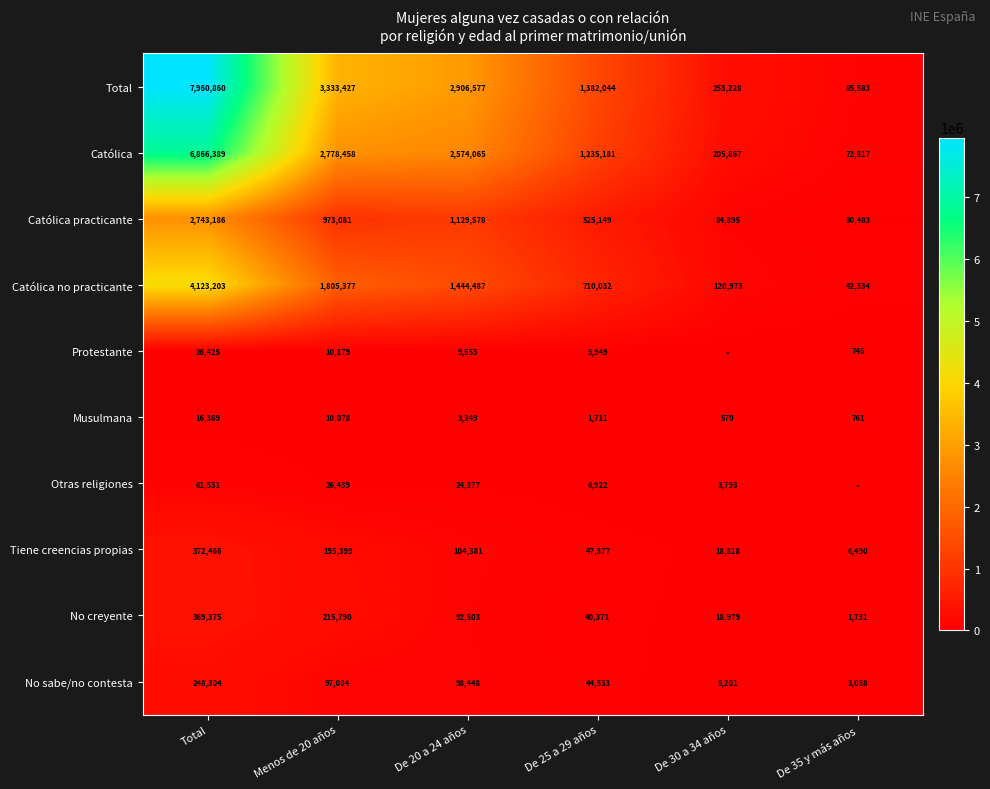

What is the spread (max minus min) of values at Menos de 20 años?

3323349